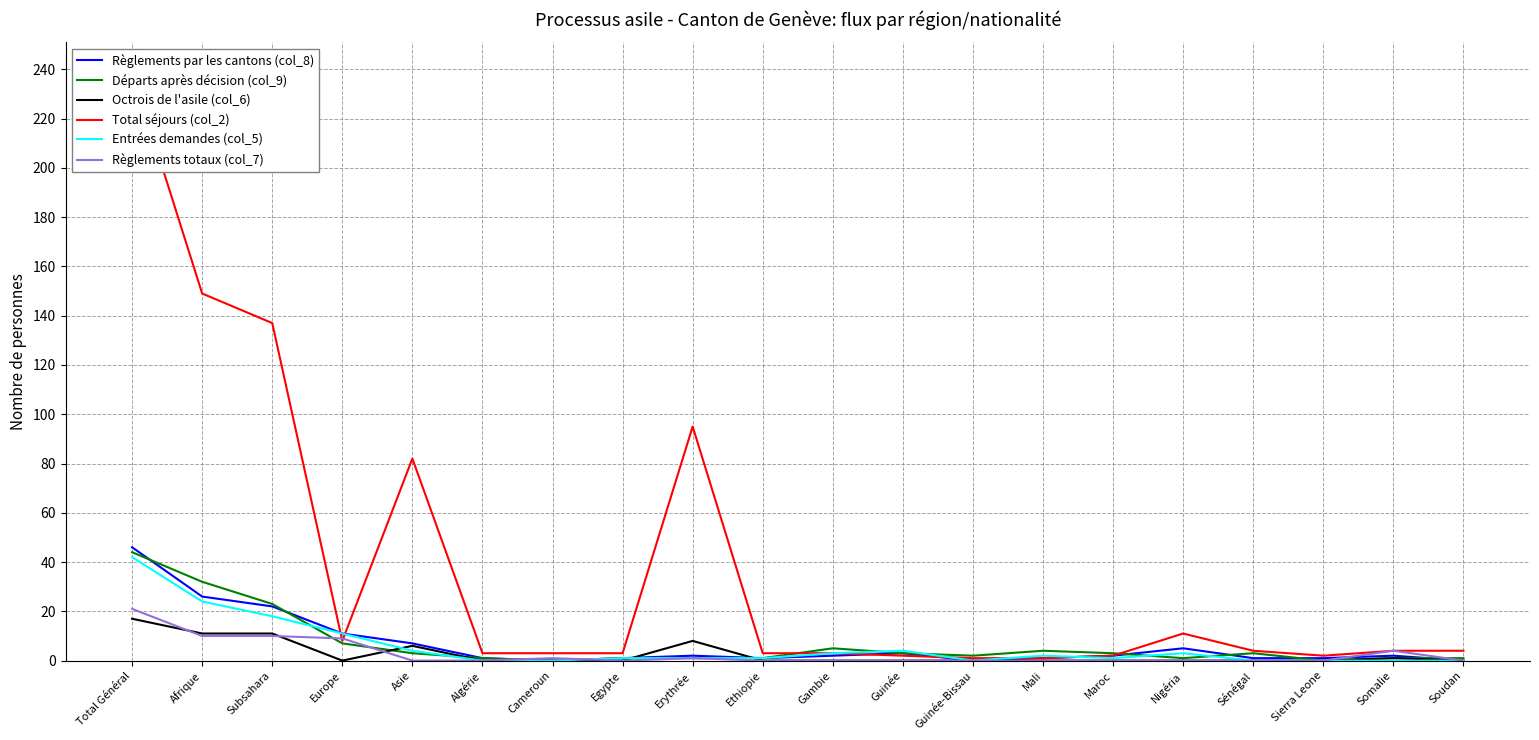

List the series in order of their peak value, lowest first.

Octrois de l'asile (col_6), Règlements totaux (col_7), Entrées demandes (col_5), Départs après décision (col_9), Règlements par les cantons (col_8), Total séjours (col_2)